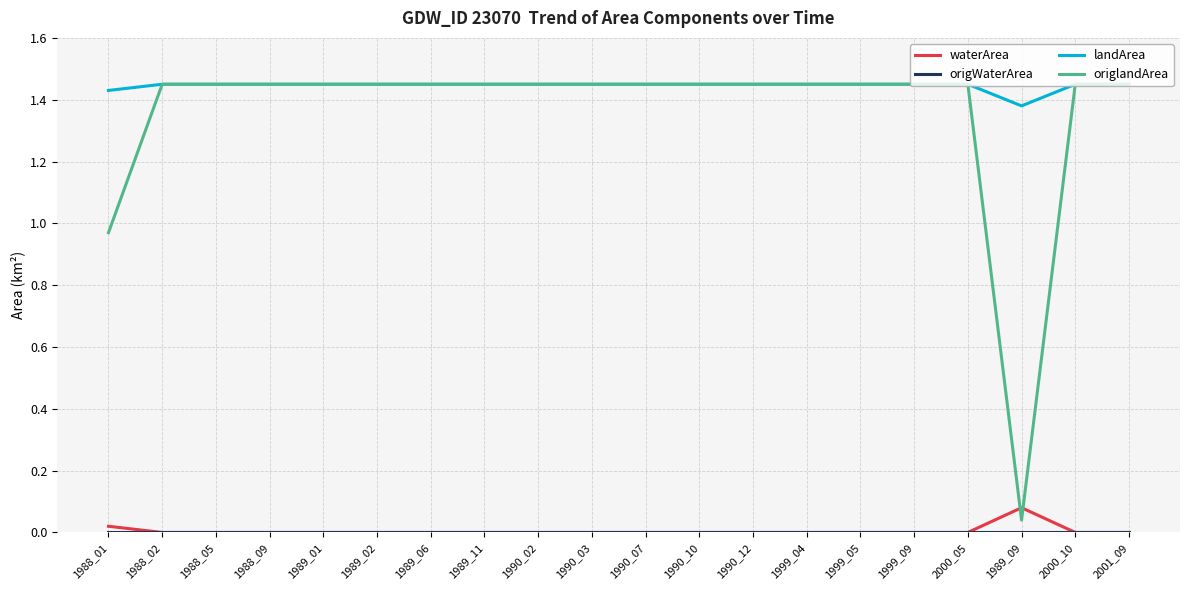

Between 1988_01 and 1988_02, which series saw the biggest shift?

origlandArea